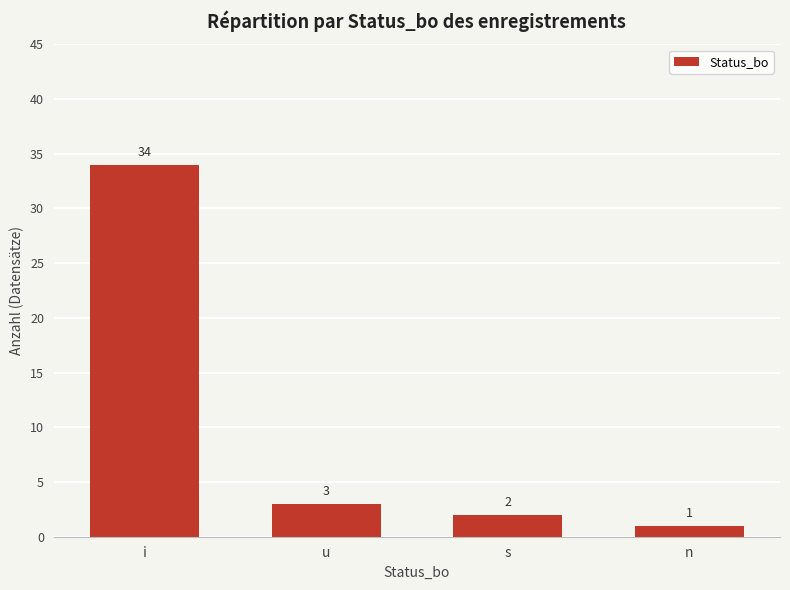

Which category has the highest value across all series?

i